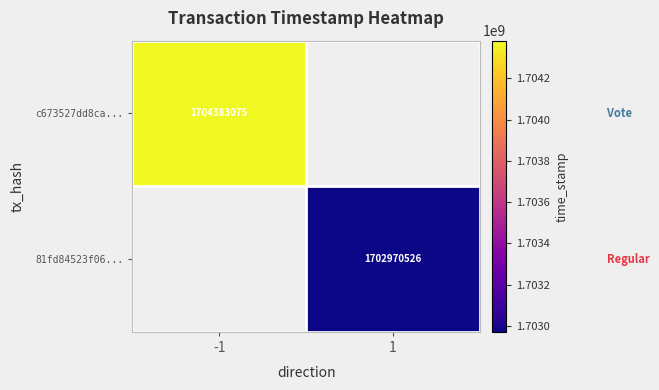

The 81fd84523f06... series shows 1702970526 at 1. True or false?

True